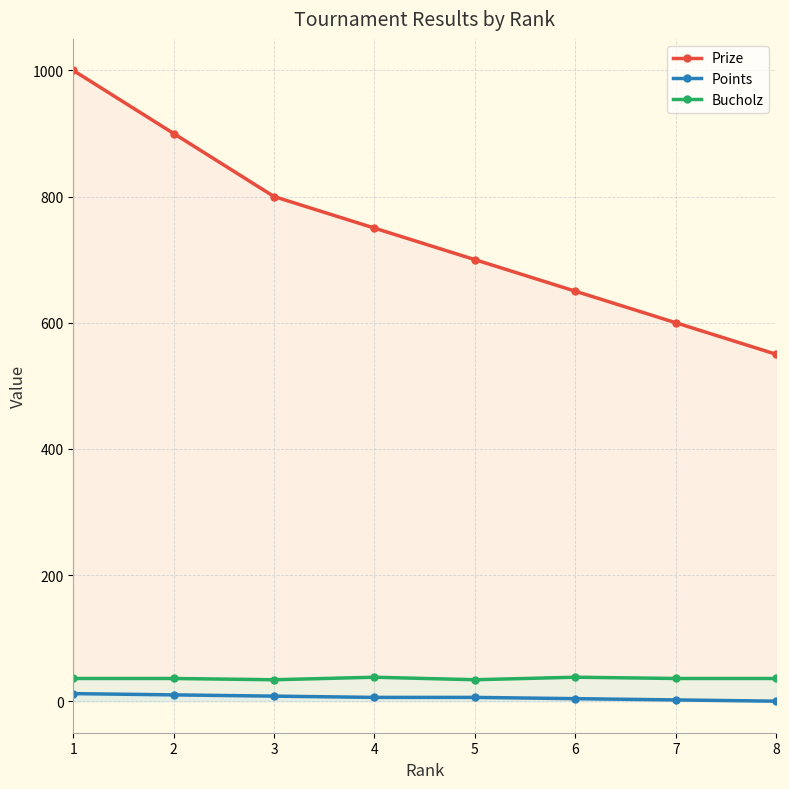

Is the value of Points at 1 greater than the value of Bucholz at 1?

No